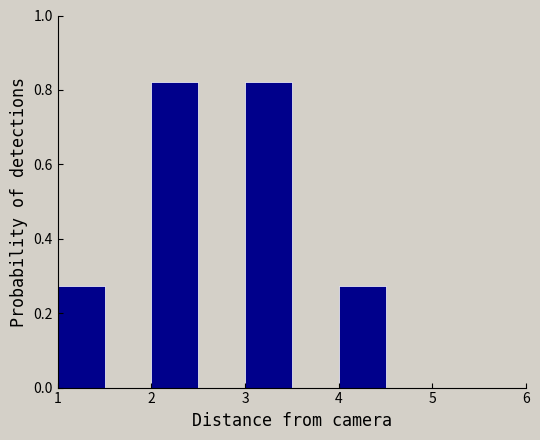

Reading left to right, list every bar in this chart as the range it spans on the x-axis followed by its height. The values are not printed on the chart, so give them approximately, as read against the axis.

1.0 to 1.5: 0.28
1.5 to 2.0: 0
2.0 to 2.5: 0.82
2.5 to 3.0: 0
3.0 to 3.5: 0.82
3.5 to 4.0: 0
4.0 to 4.5: 0.28
4.5 to 5.0: 0
5.0 to 5.5: 0
5.5 to 6.0: 0